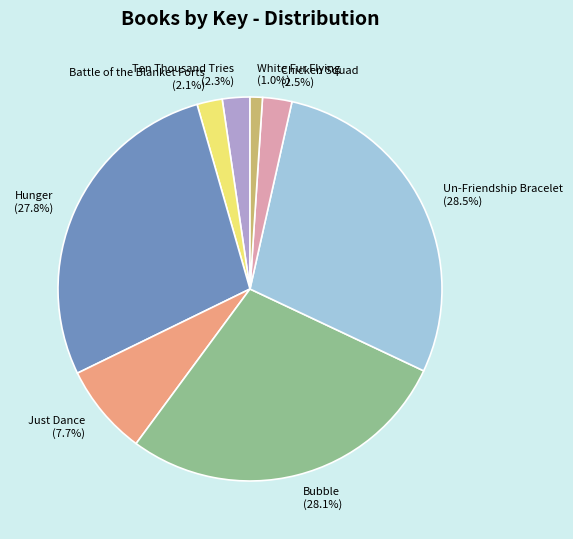

Combined, what portion of the pie is Hunger and Ten Thousand Tries?

30.1%